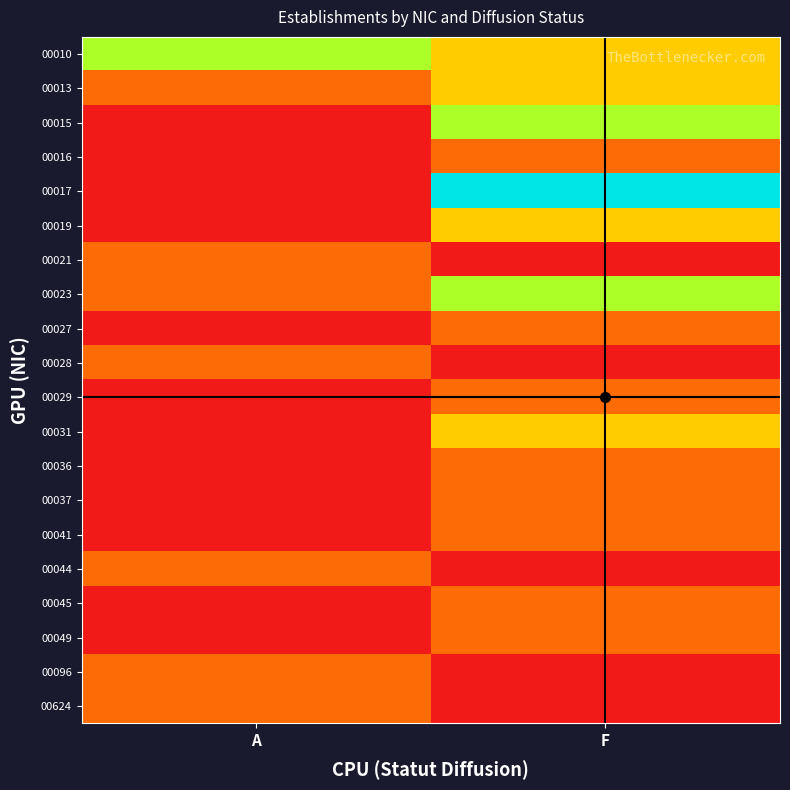

Reading left to right, extract all data points from this chart.

00010: A=3	F=2
00013: A=1	F=2
00015: A=0	F=3
00016: A=0	F=1
00017: A=0	F=5
00019: A=0	F=2
00021: A=1	F=0
00023: A=1	F=3
00027: A=0	F=1
00028: A=1	F=0
00029: A=0	F=1
00031: A=0	F=2
00036: A=0	F=1
00037: A=0	F=1
00041: A=0	F=1
00044: A=1	F=0
00045: A=0	F=1
00049: A=0	F=1
00096: A=1	F=0
00624: A=1	F=0